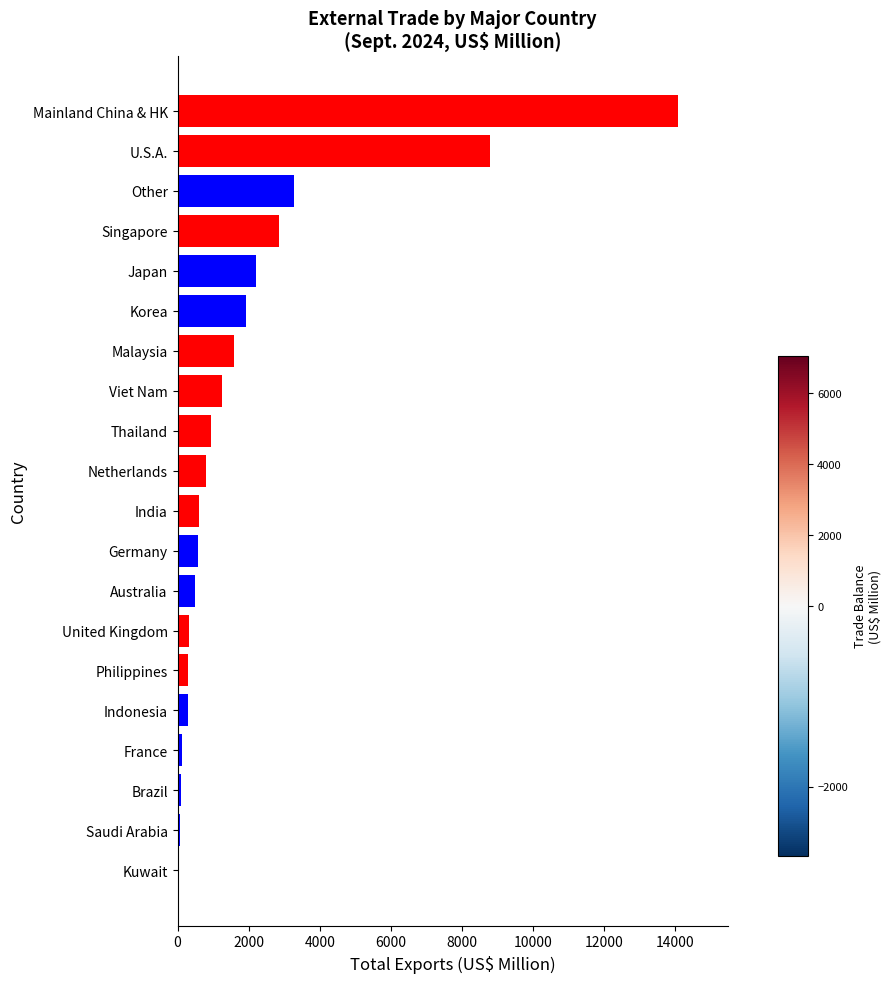

What is the sum of all values?

40566.2